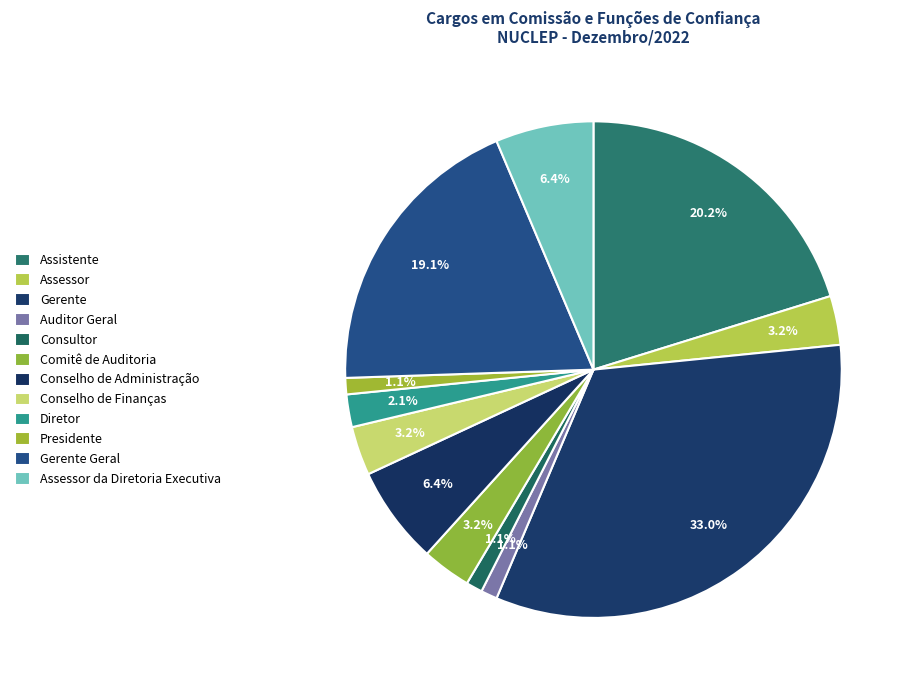

Count the number of slices in the pie.

12